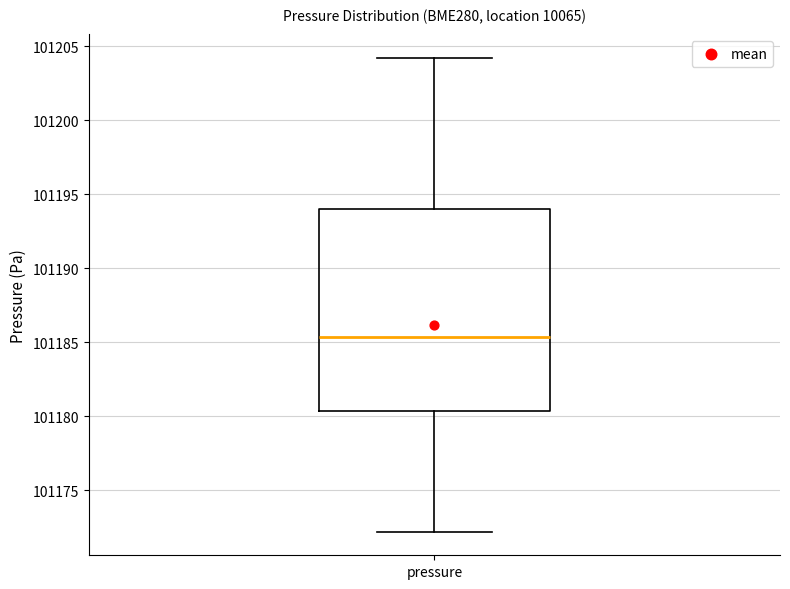

Where does the median line of the box for pressure sit on the y-axis? The values are not printed on the chart, so give them approximately, as read against the axis.

101185.5